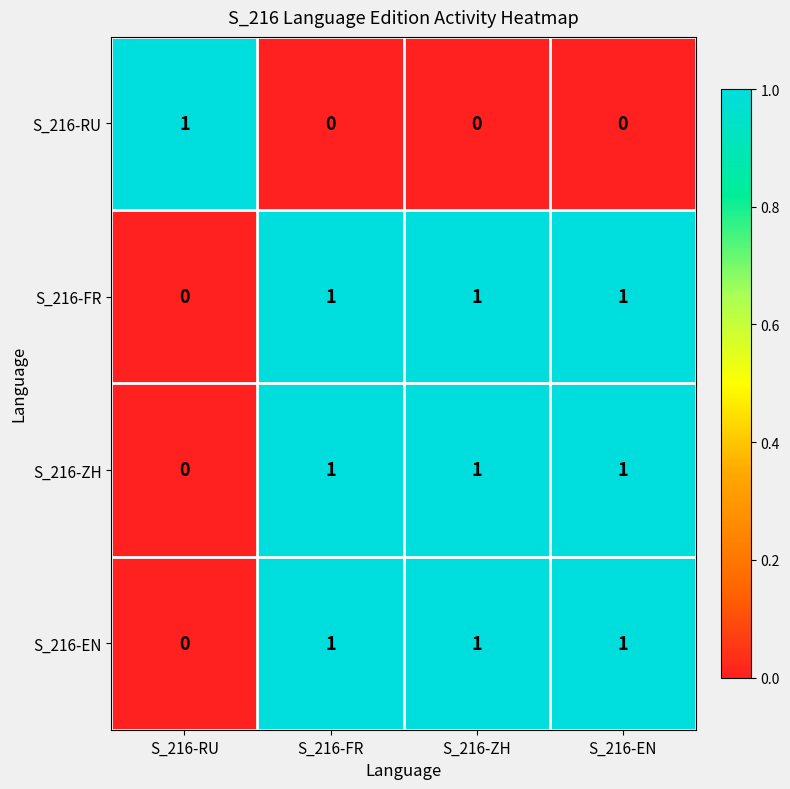

What is the spread (max minus min) of values at S_216-RU?

1